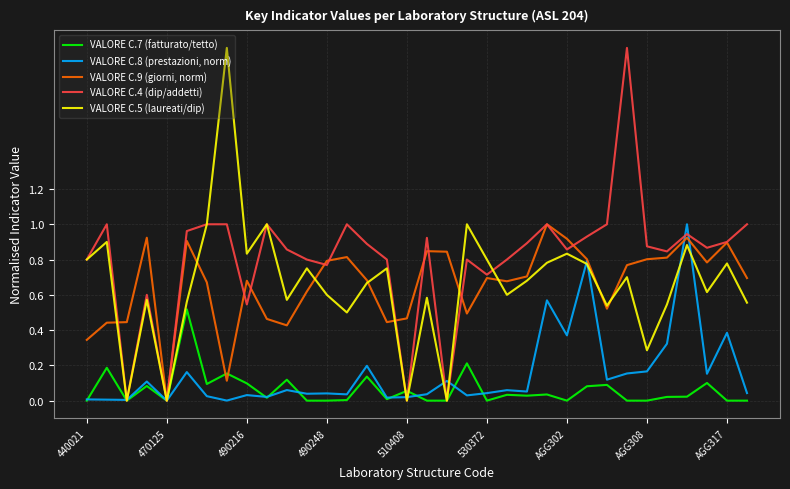

Which series has the largest total across all categories?

VALORE C.4 (dip/addetti)